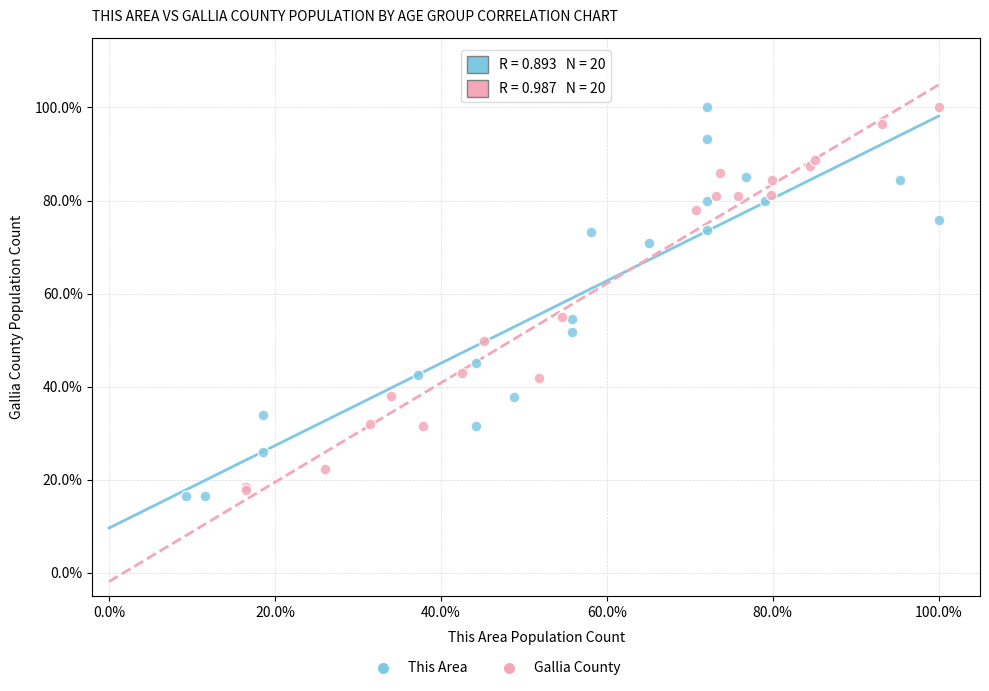

Which series reaches the minimum Y coordinate?

This Area